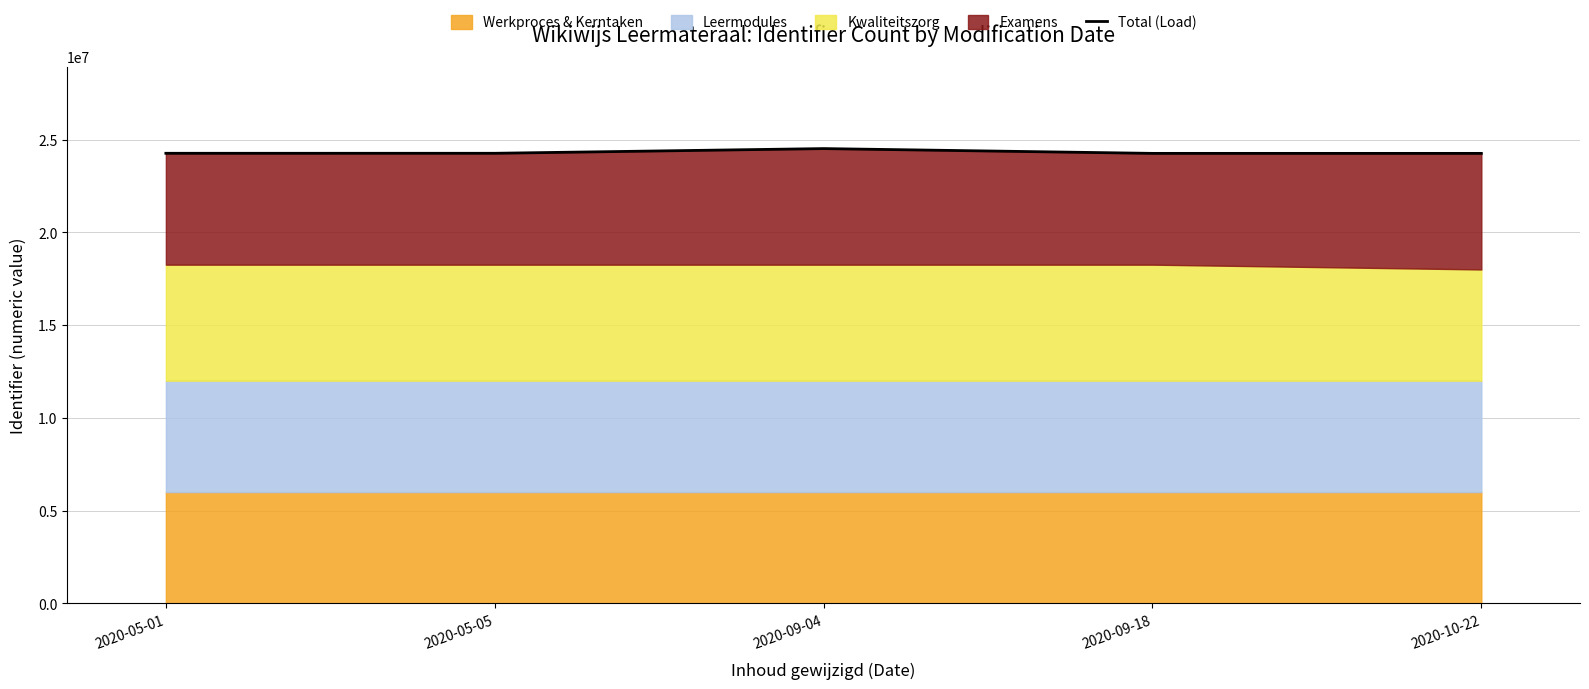

What is the difference between the values at 2020-09-04 and 2020-10-22?

258463